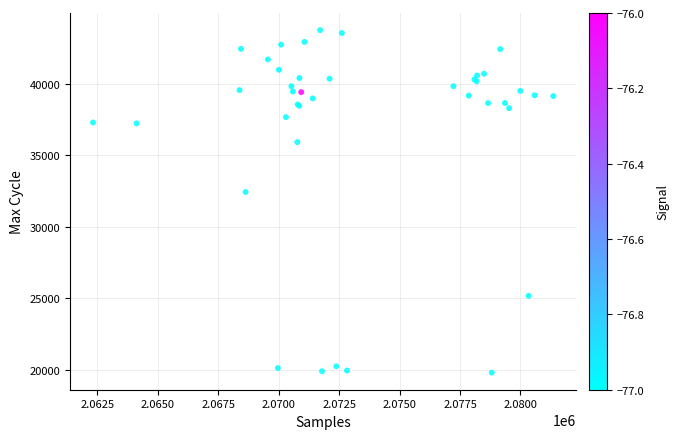

What Y value in the scatter plot is closest to 31773?

32428.6